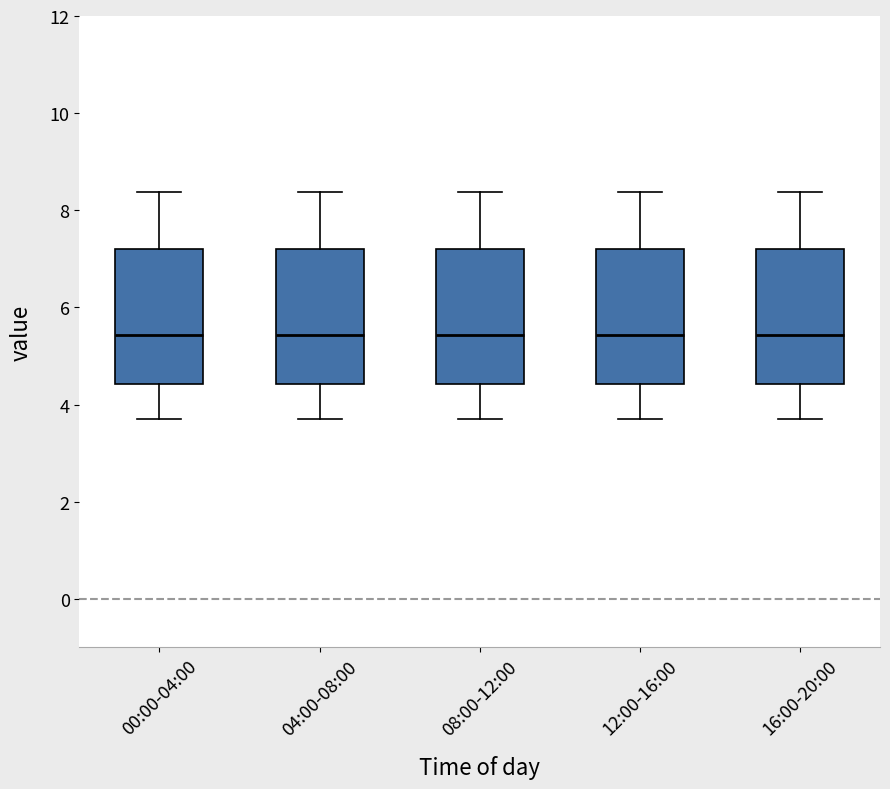

Where does the median line of the box for 08:00-12:00 sit on the y-axis? The values are not printed on the chart, so give them approximately, as read against the axis.

5.4